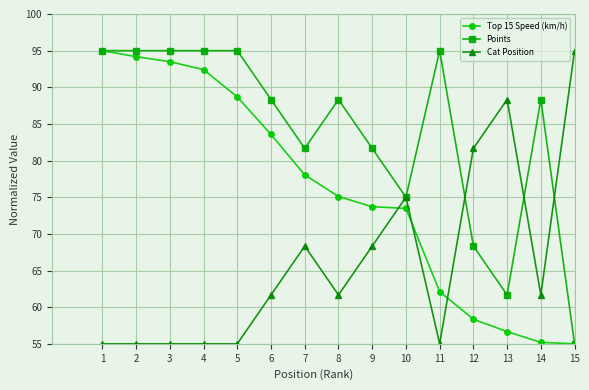

What is the sum of the Top 15 Speed (km/h) values at 2 and 1?

189.2